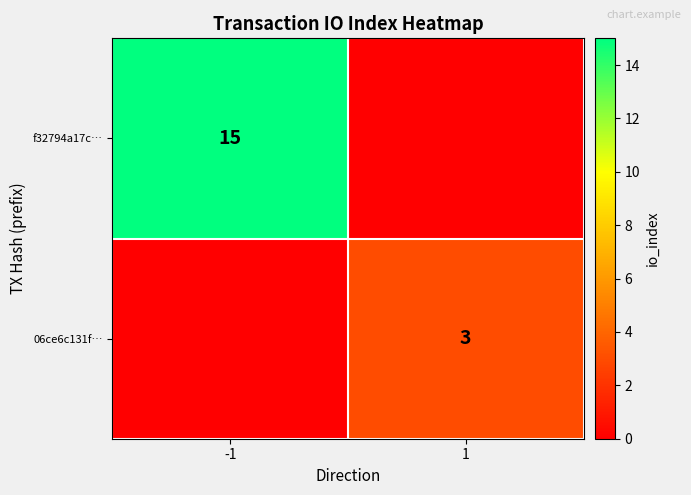

How many distinct data groups are displayed?

2